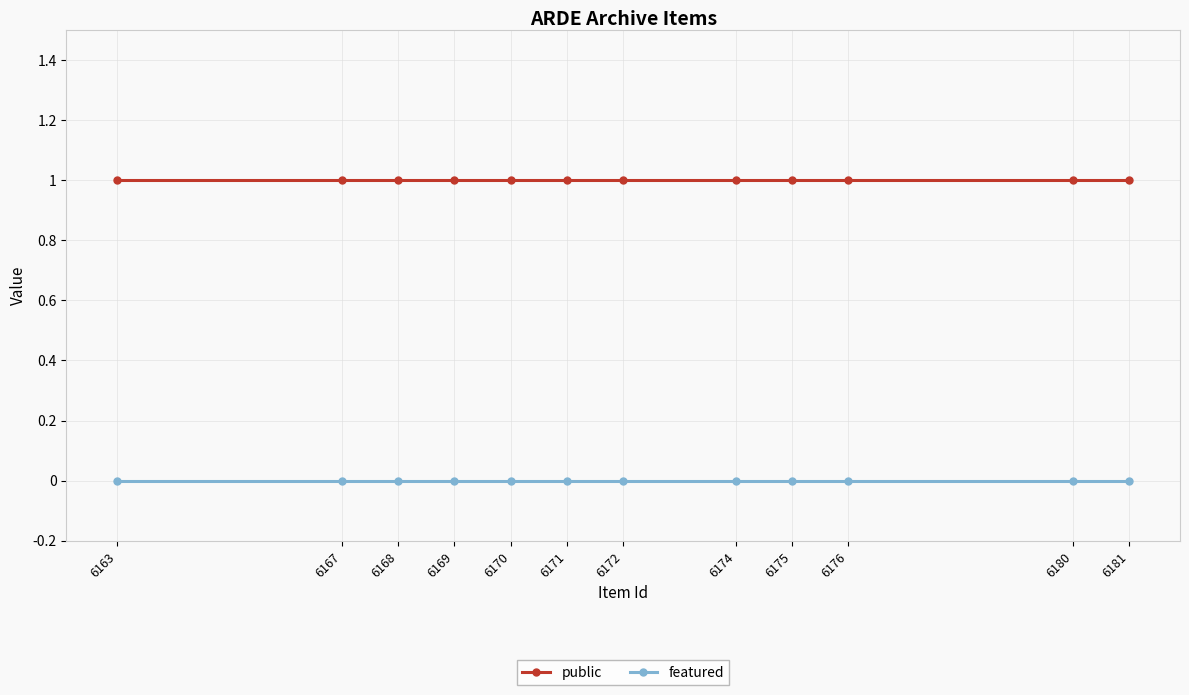

Rank the series by their average value, from highest to lowest.

public, featured